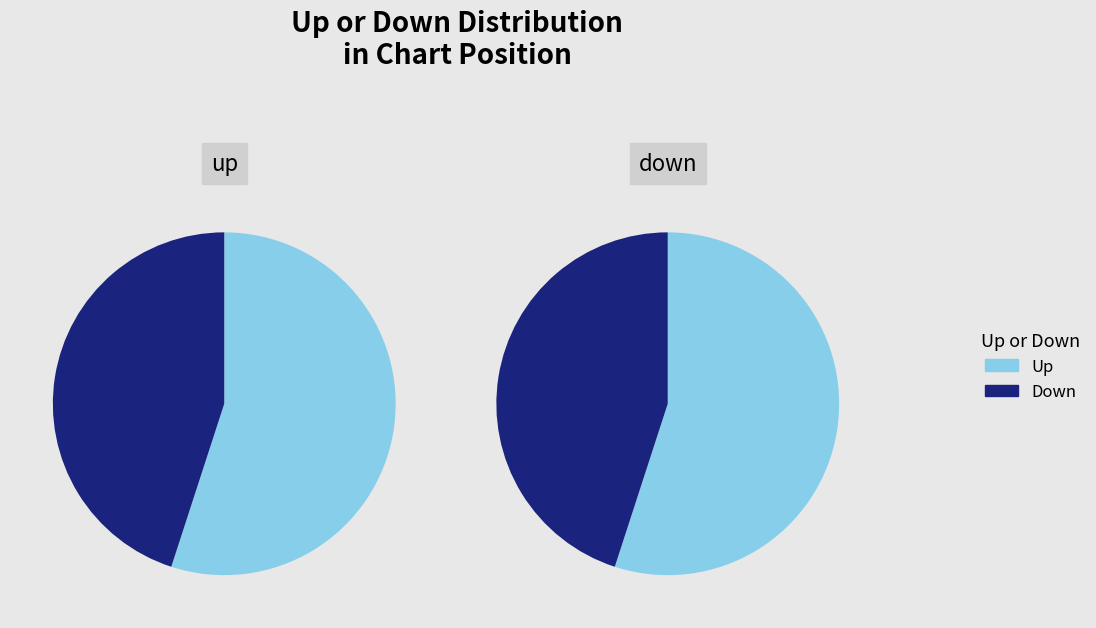

Is it true that down is 37% of the pie?

False